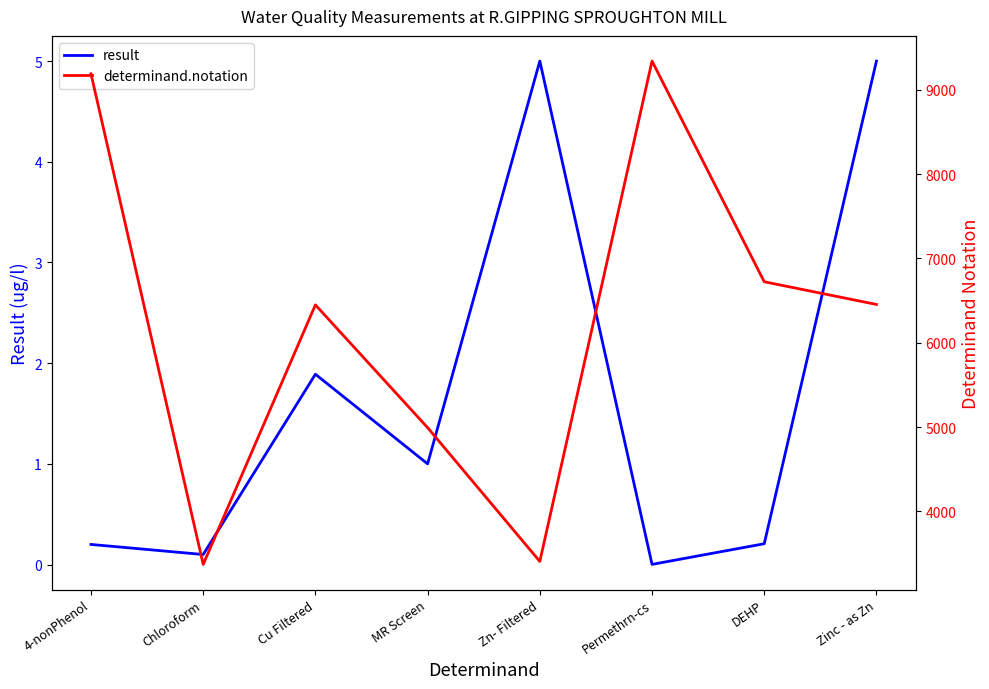

What is the difference between the result values at Zinc - as Zn and DEHP?

4.8